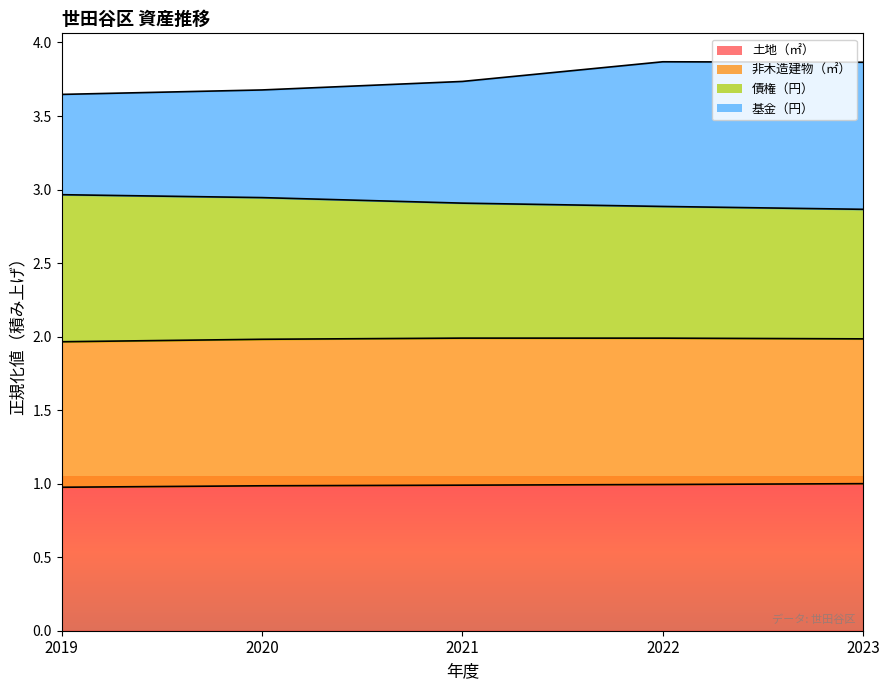

What value does the 土地（㎡） series have at 2019?

1.0